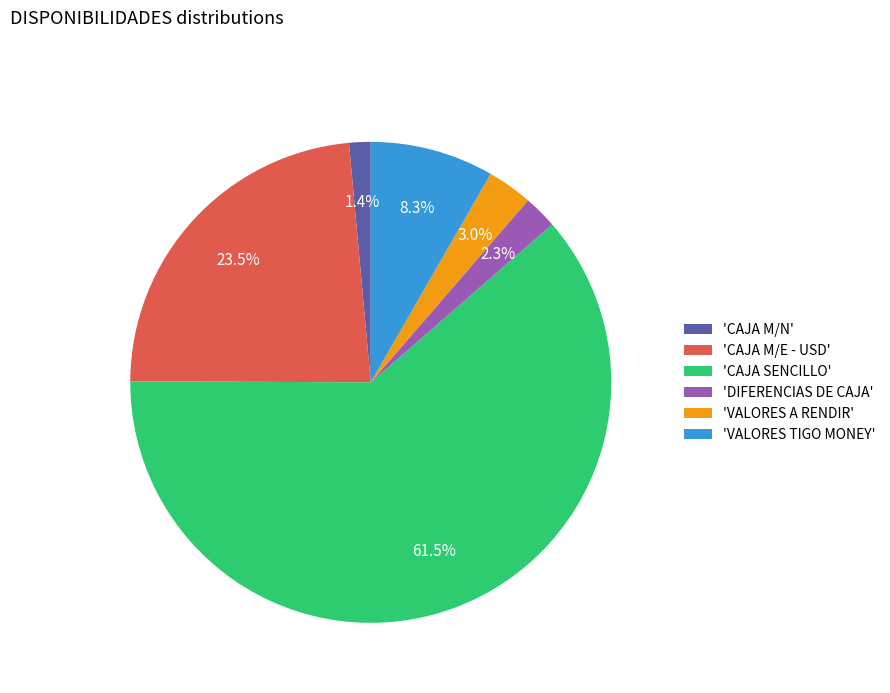

Count the number of slices in the pie.

6